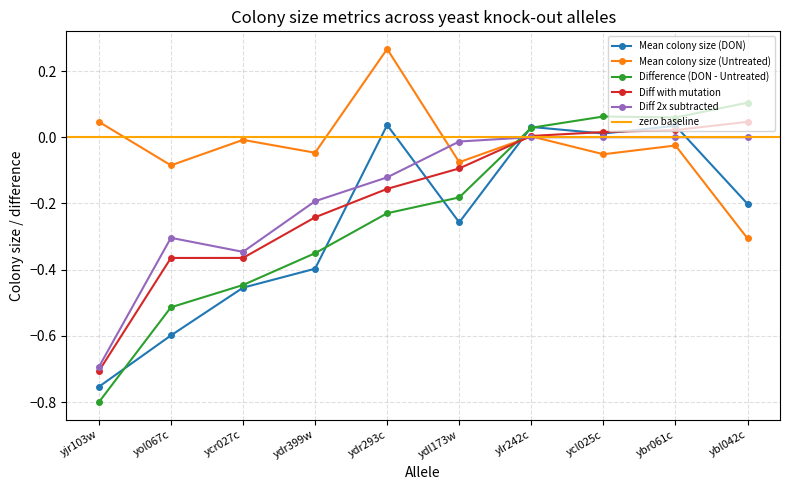

How many times do Mean colony size (DON) and Diff 2x subtracted cross each other?

4